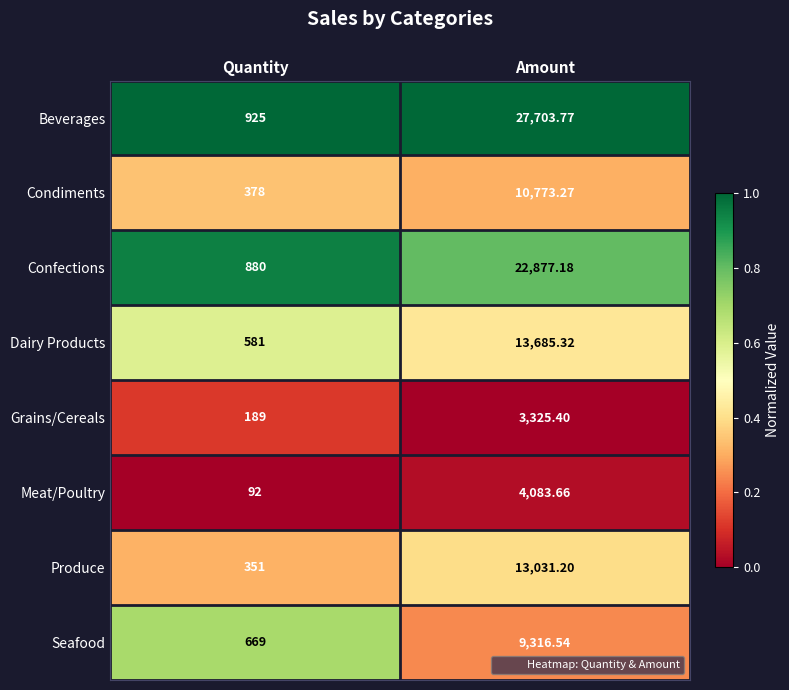

At which label does Confections first exceed 22877?

Amount